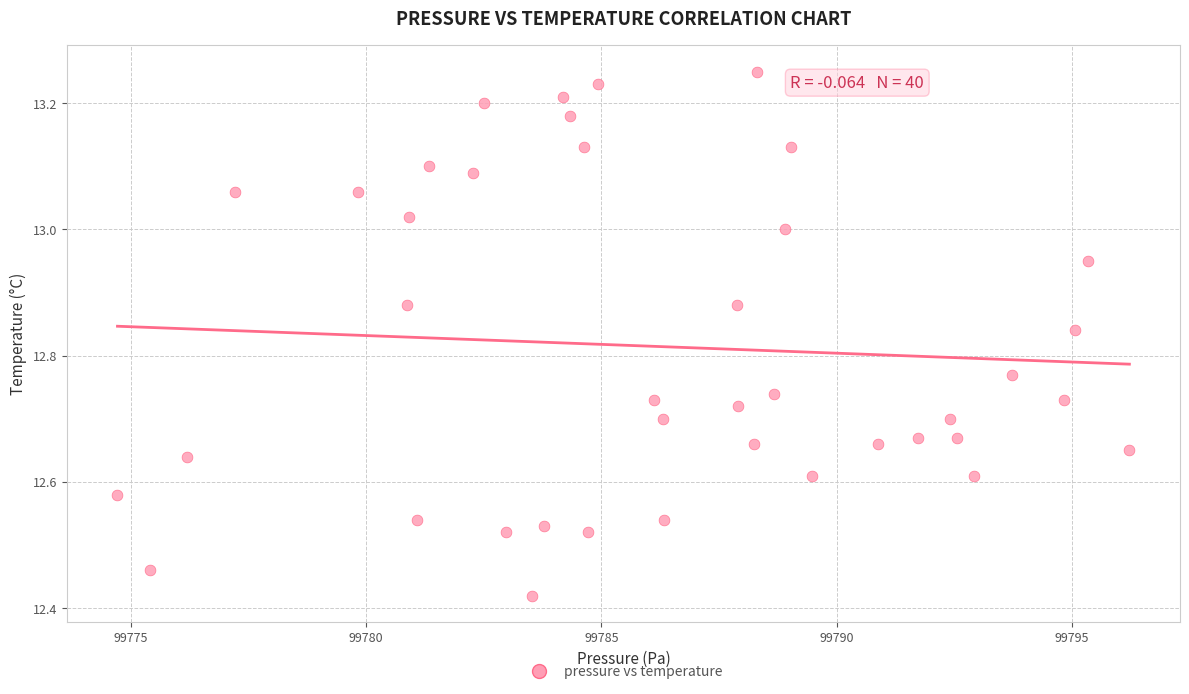

What is the range of Y values (max minus min)?

0.8